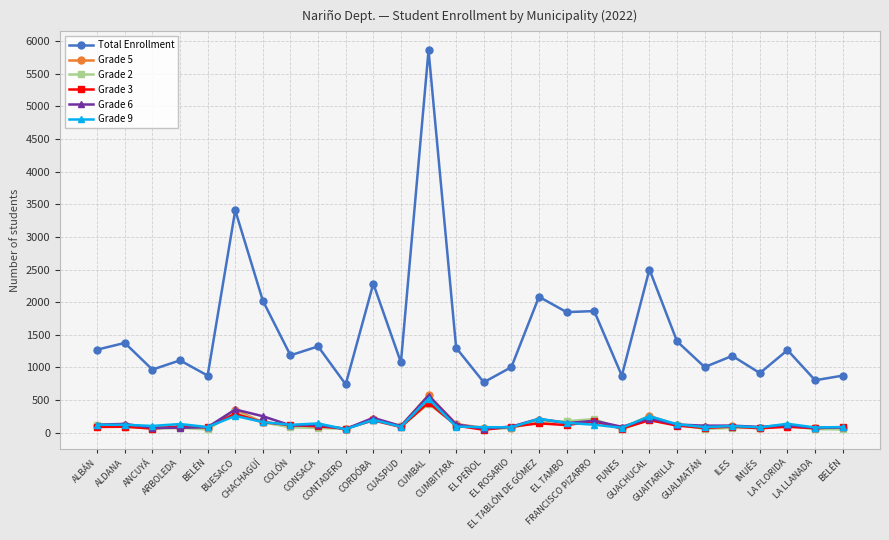

How many distinct data groups are displayed?

6